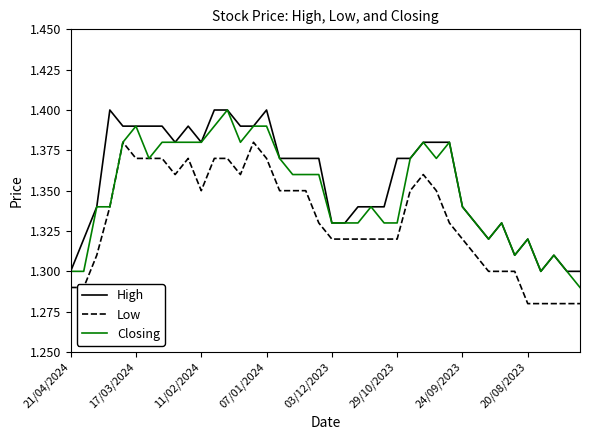

Rank the series by their average value, from lowest to highest.

Low, Closing, High